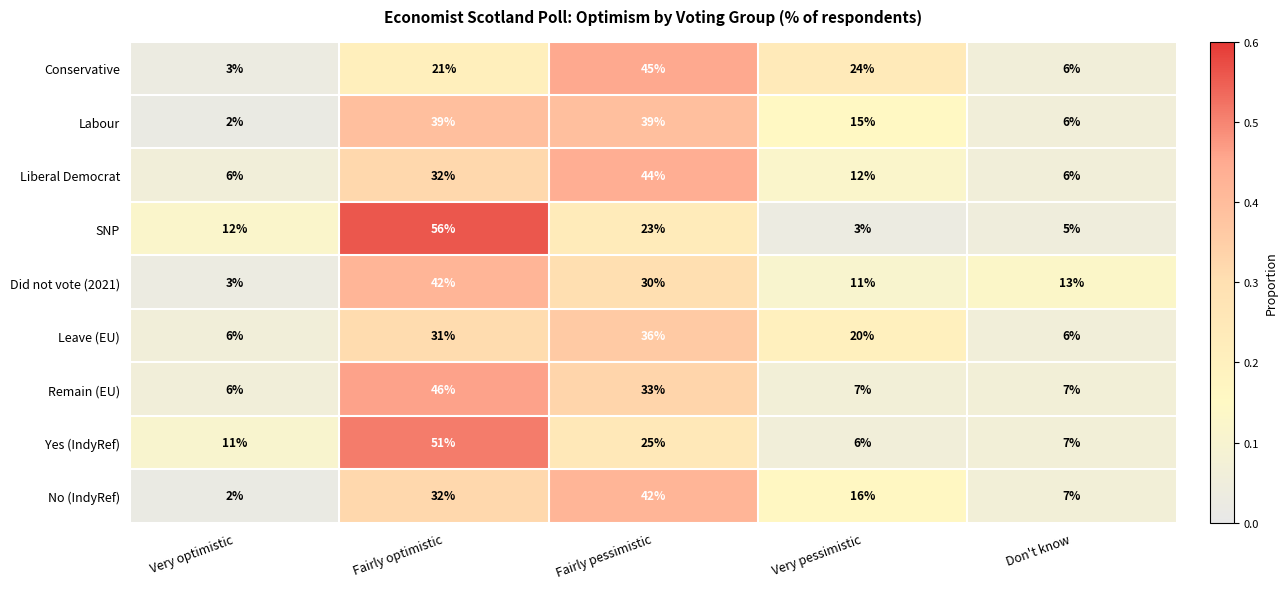

At which label does Yes (IndyRef) reach its peak?

Fairly optimistic